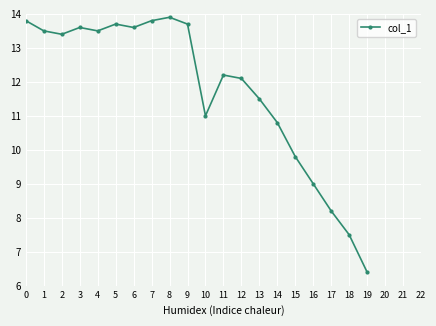

Is it true that the value at 7 is 13.8?

True